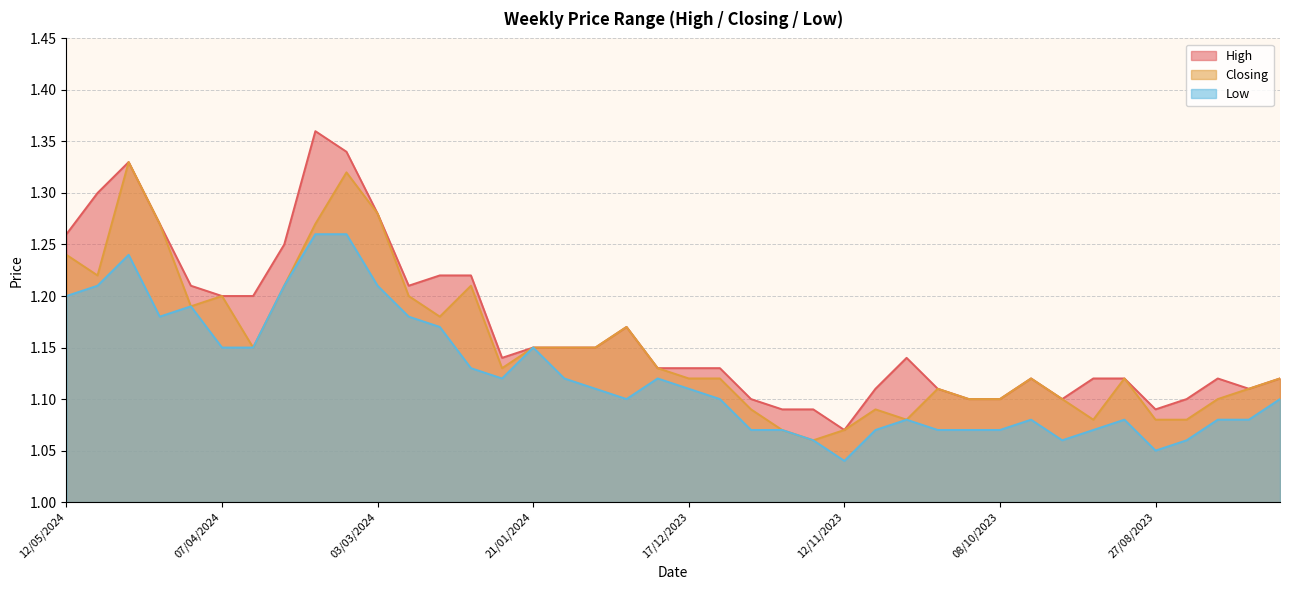

At which label is High closest to 1?

12/11/2023